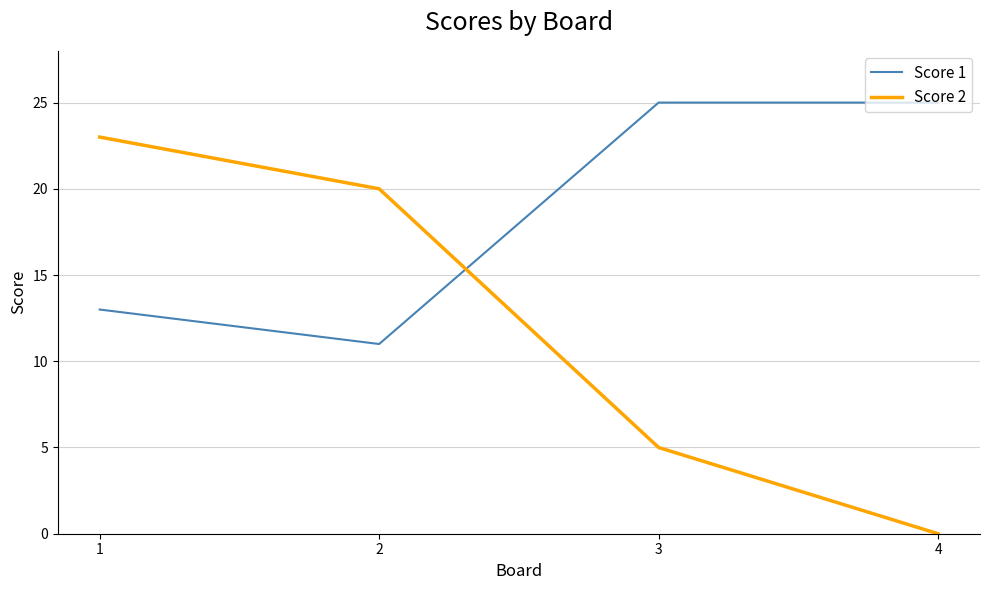

Reading right to left, transcribe all the data shown in this chart.

Score 1: 4=25	3=25	2=11	1=13
Score 2: 4=0	3=5	2=20	1=23